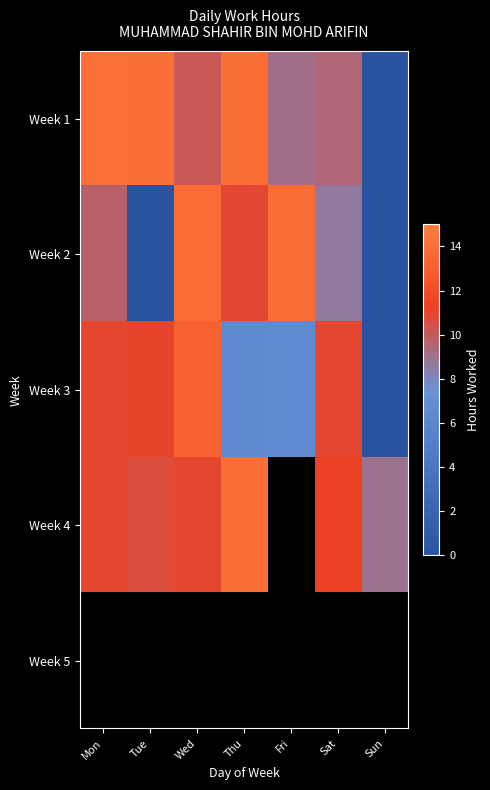

Is it true that Week 3 equals 6.5 at Thu?

True